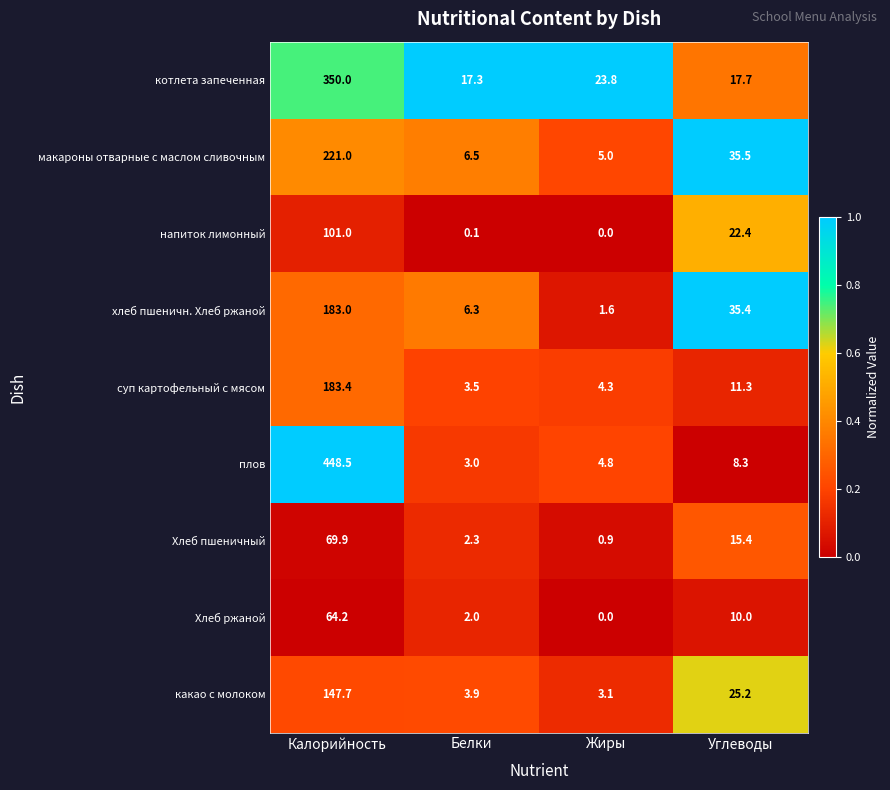

What is the greatest value displayed?

448.5